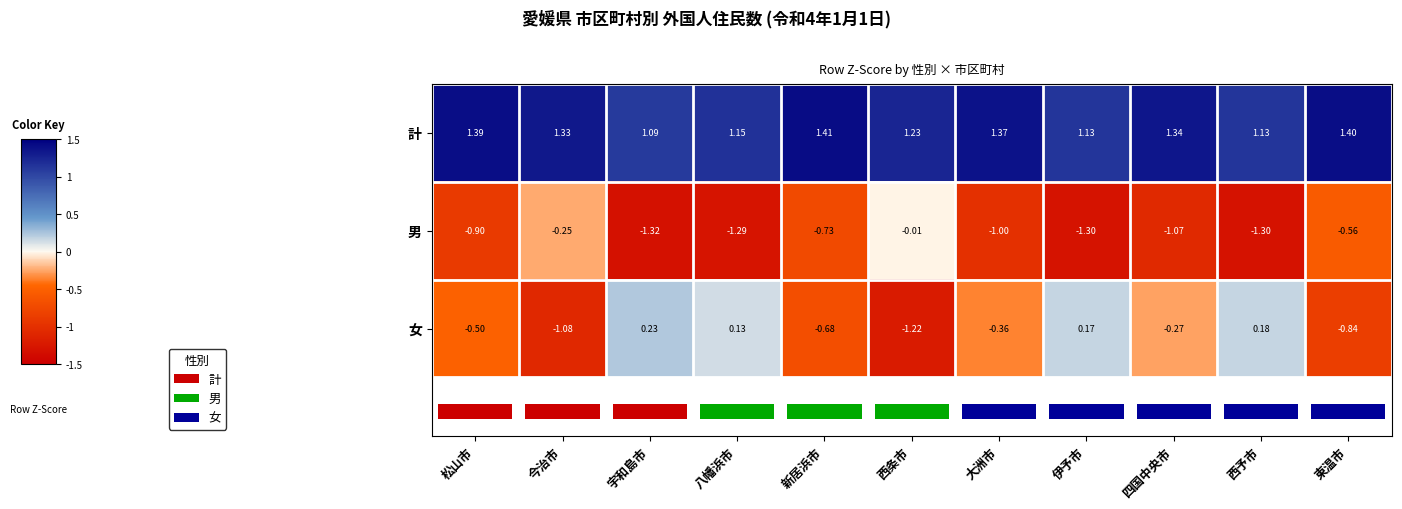

List the labels in order of 女 value, largest first.

宇和島市, 西予市, 伊予市, 八幡浜市, 四国中央市, 大洲市, 松山市, 新居浜市, 東温市, 今治市, 西条市